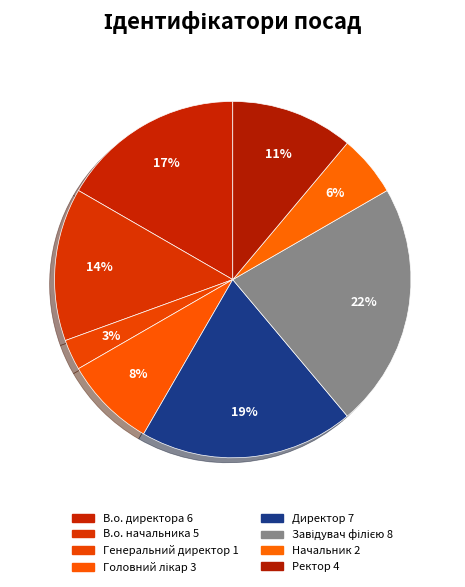

Which has a higher value, Директор or В.о. директора?

Директор